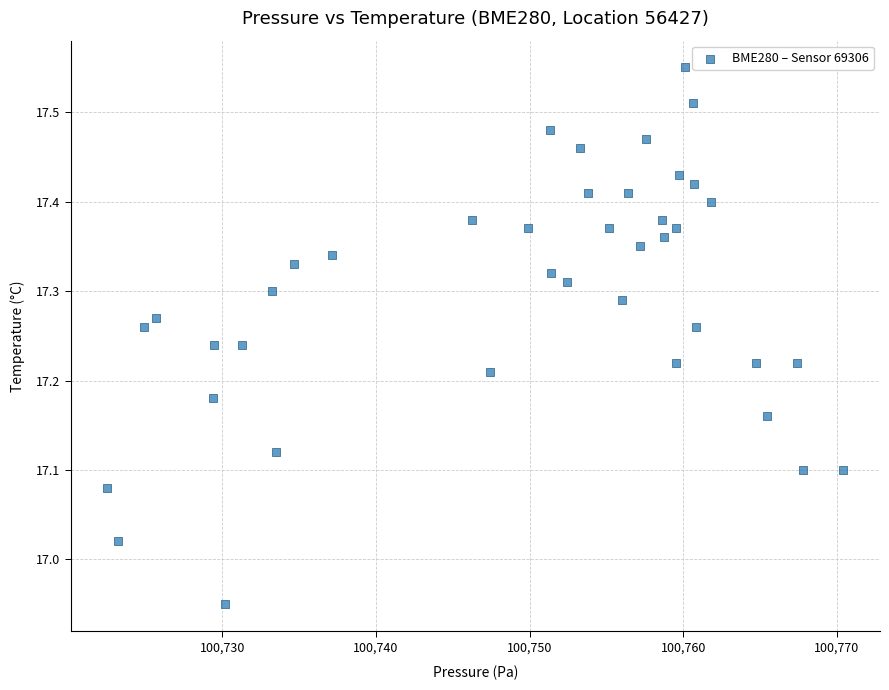

What is the range of Y values (max minus min)?

0.6